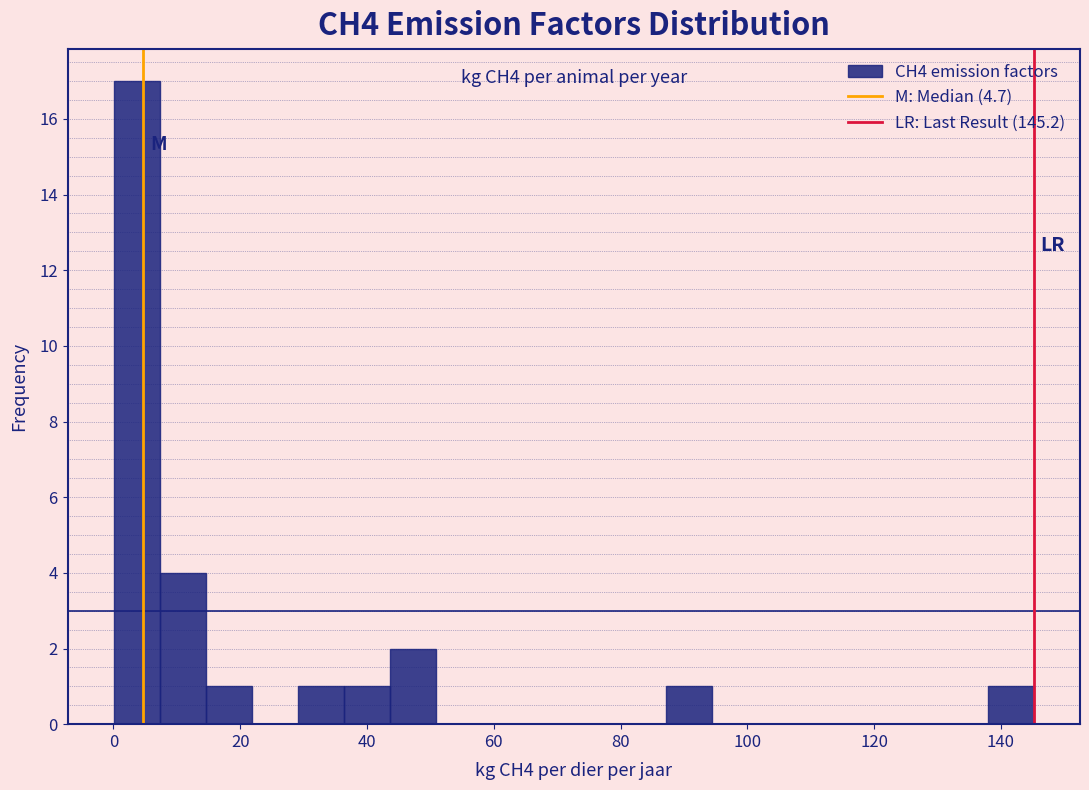

Read against the x-axis, roughly where is the centre of the tallest bar?

4